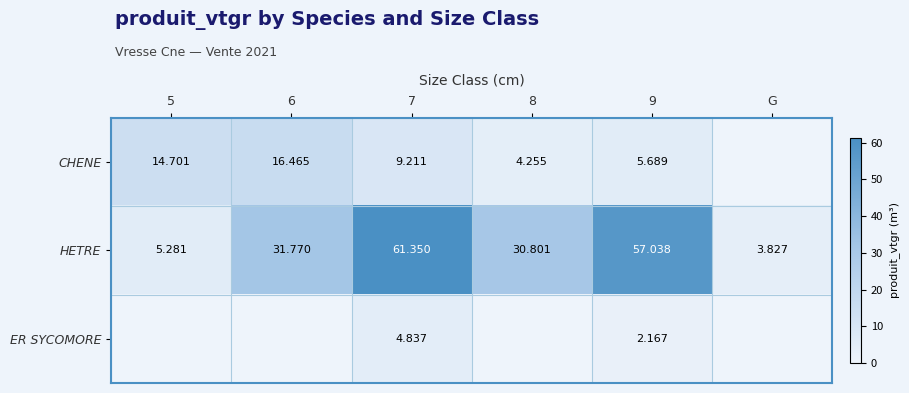

True or false: CHENE has a value of 6.4 at 8.

False